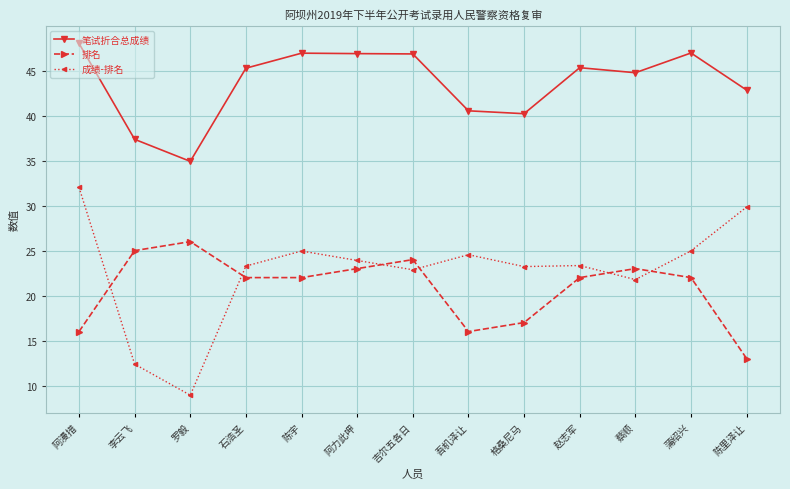

At which category does 排名 reach its first local peak?

罗毅